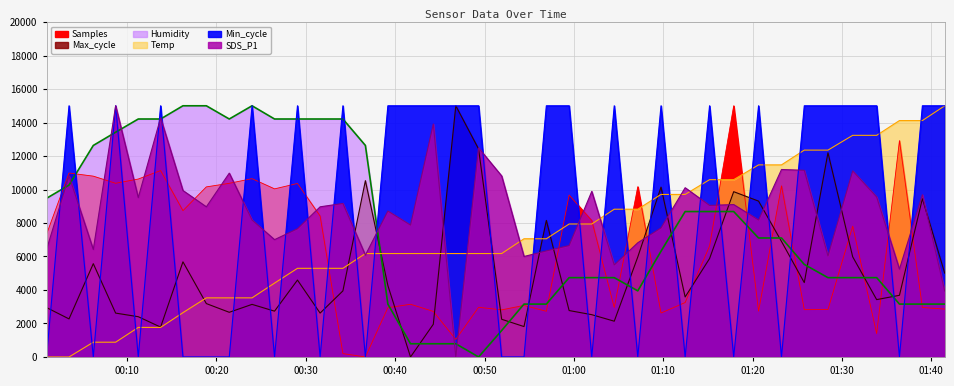

What are all the series names shown in the legend?

Samples, Max_cycle, Min_cycle, SDS_P1, Temp, Humidity